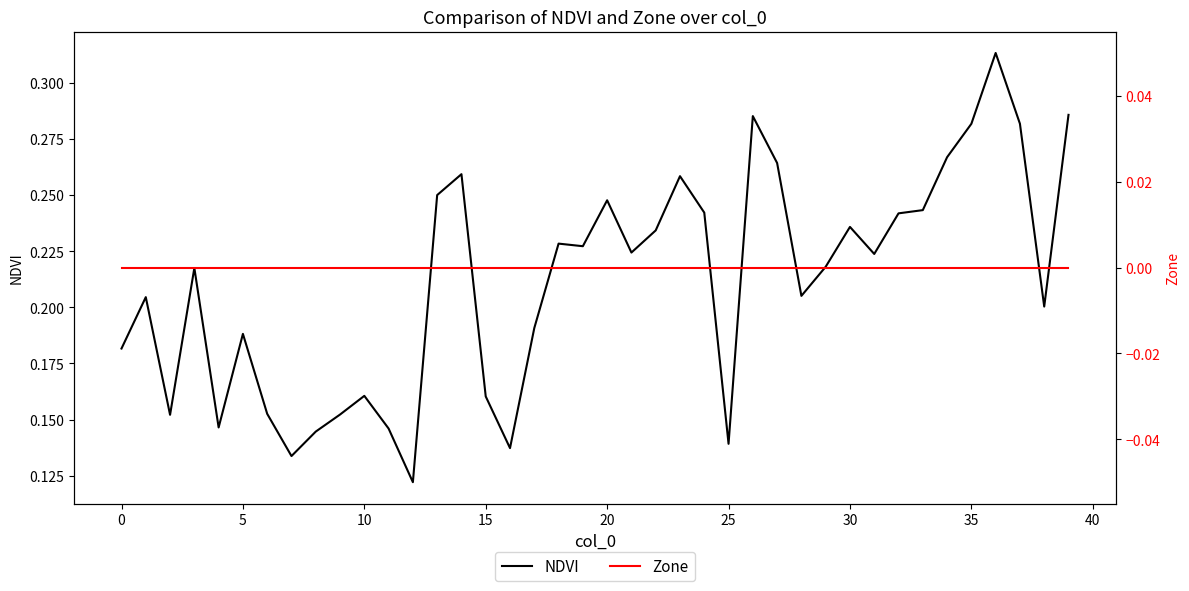

What is the total value across all series at 21?

0.2